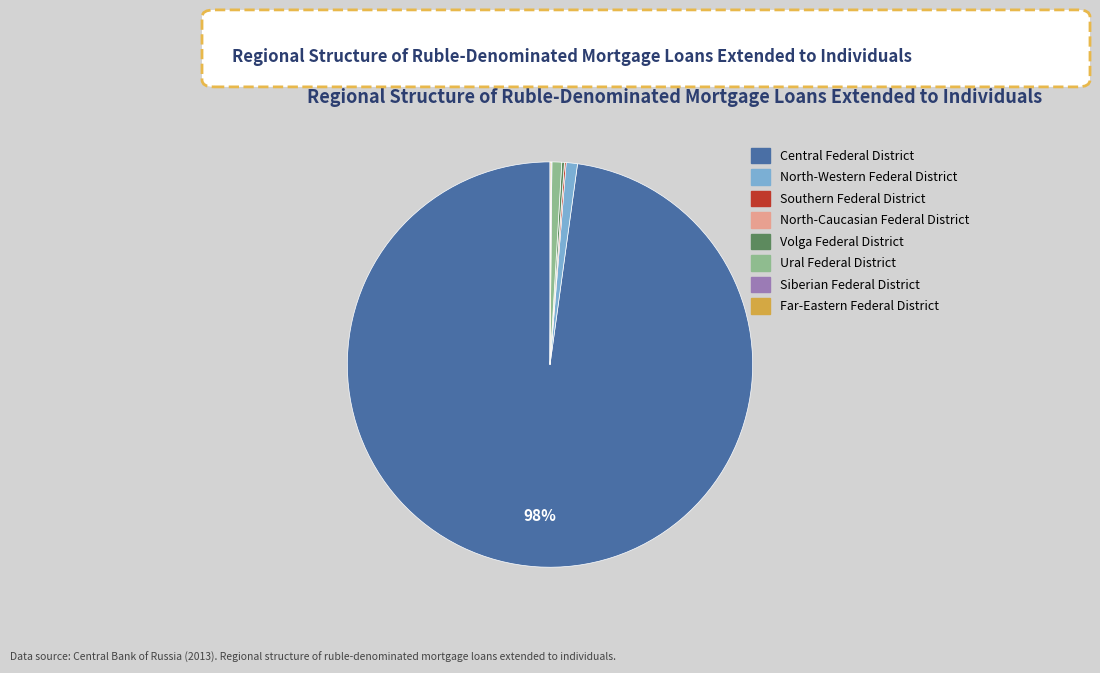

Which category accounts for the majority?

Central Federal District